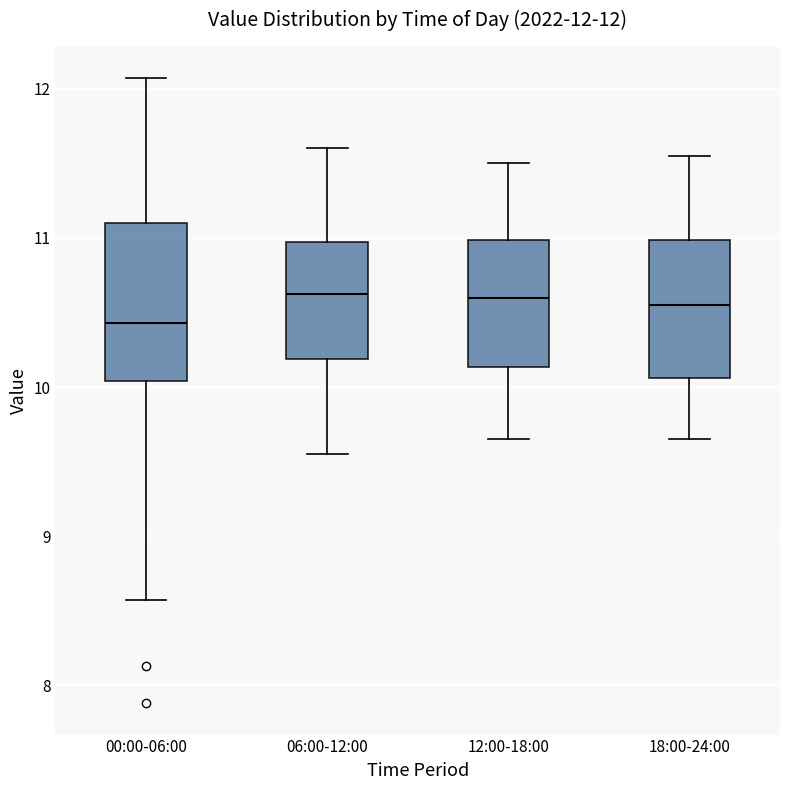

Comparing the boxes themselves (not the whiskers), which one is the tallest?

00:00-06:00